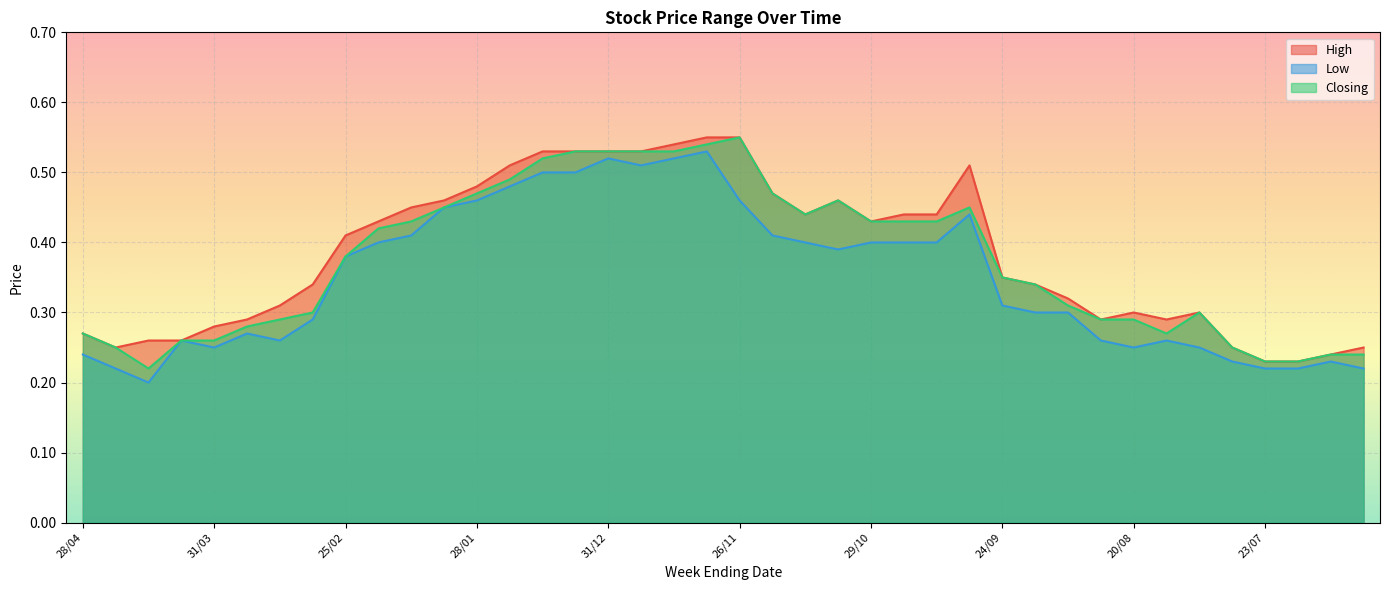

What is the sum of all Closing values?

14.9